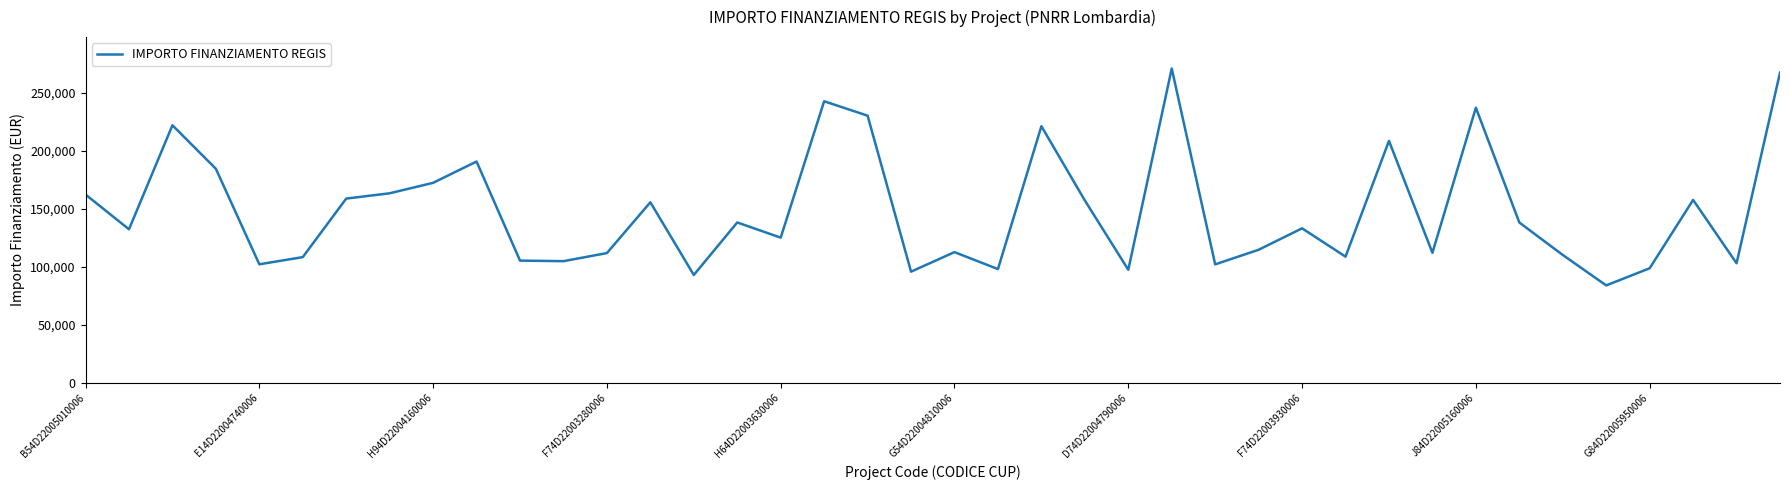

How many lines are shown in the chart?

1